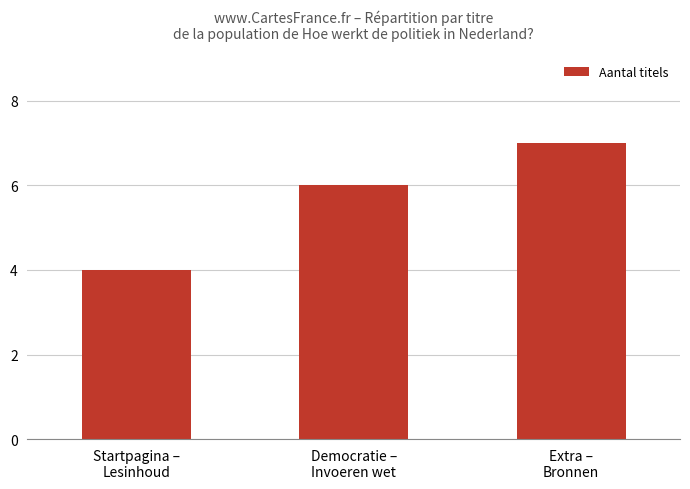

What is the change in value from Startpagina –
Lesinhoud to Extra –
Bronnen?

+3